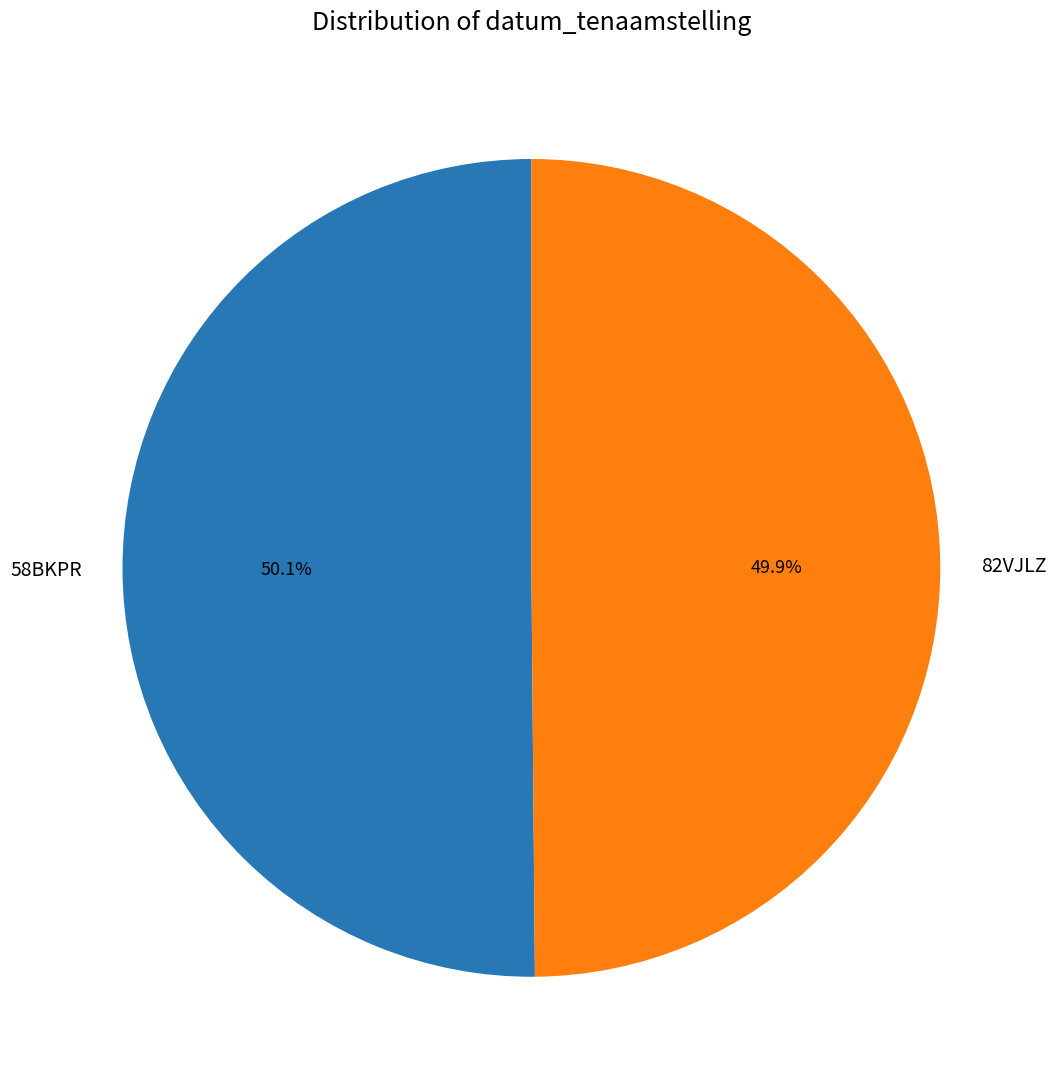

How many slices are in this pie chart?

2